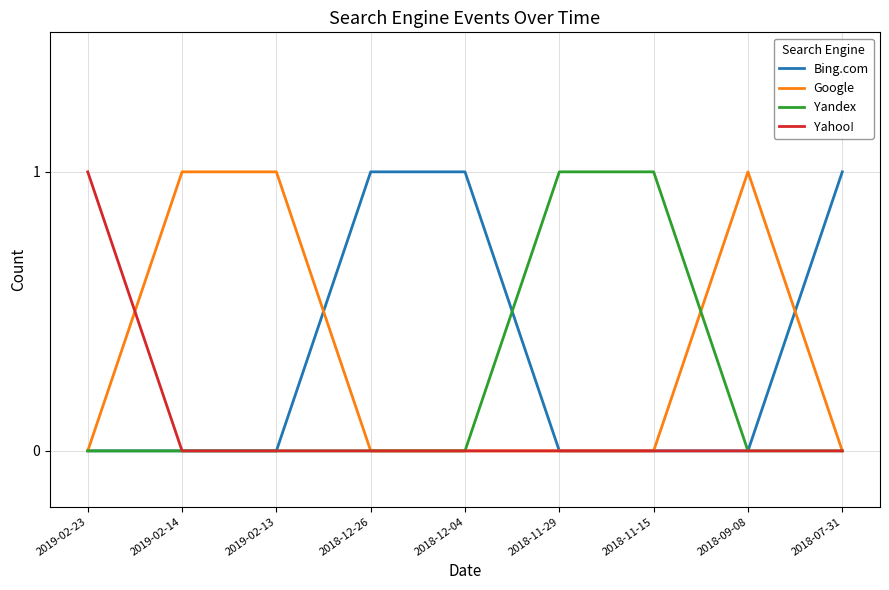

What position from the left is 2018-07-31?

9